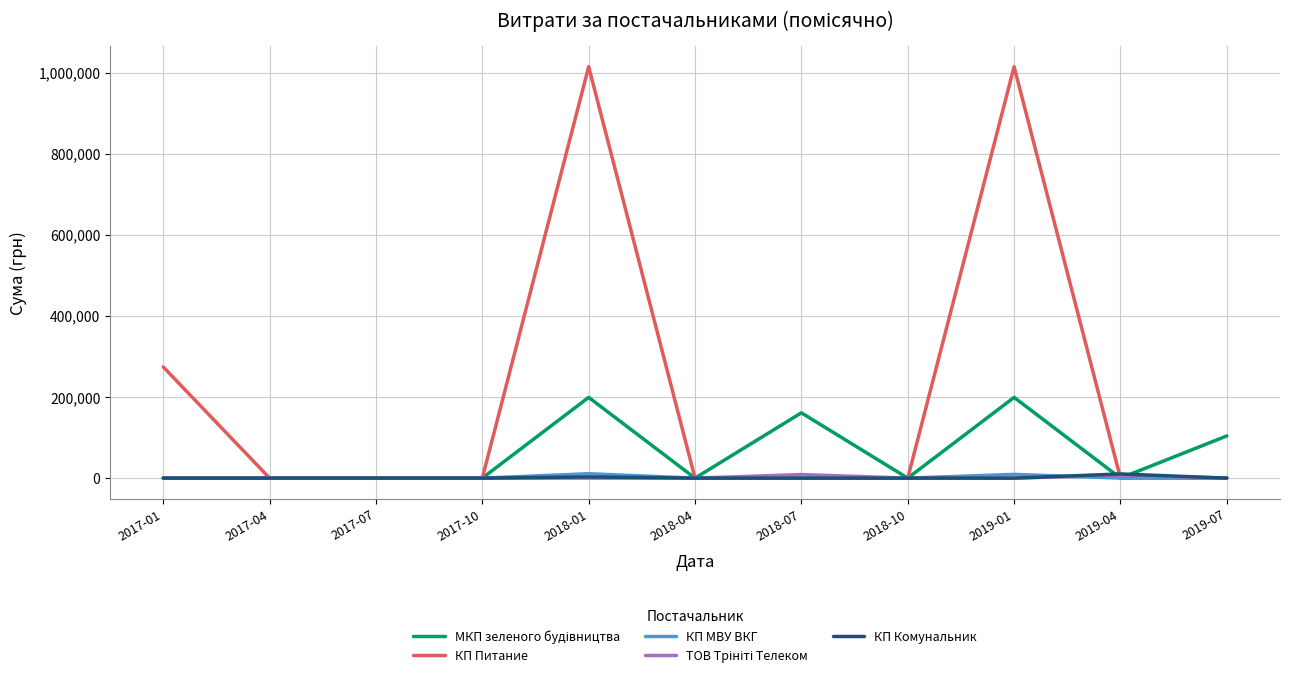

Which series has the widest spread of values?

КП Питание